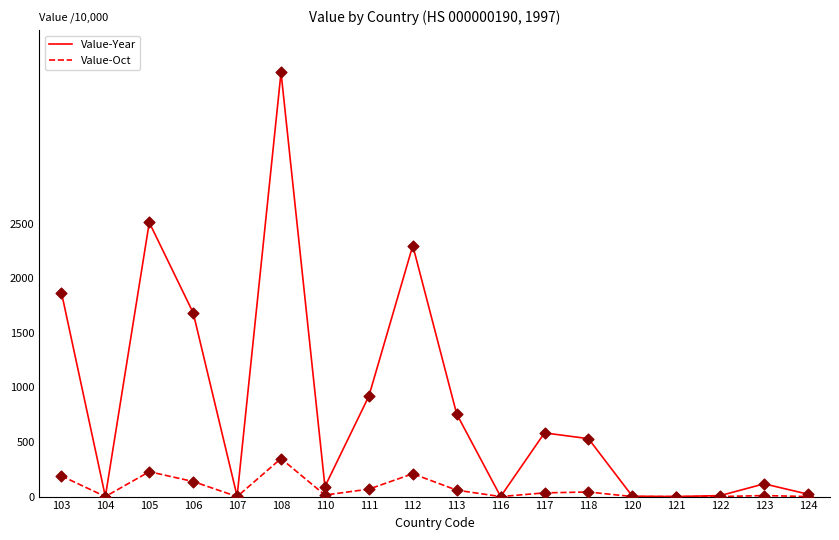

What is the difference between the highest and lowest values at 106?

1546.2